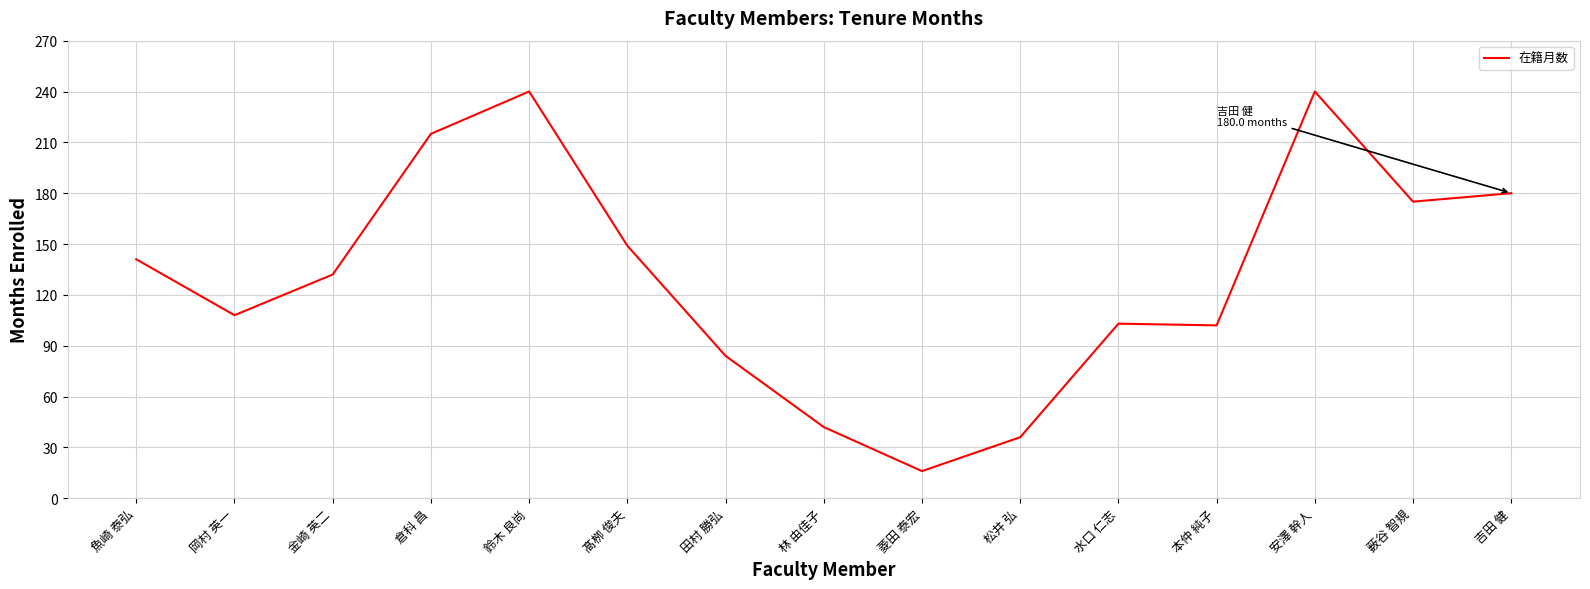

What is the change in value from 魚崎 泰弘 to 髙栁 俊夫?

+8